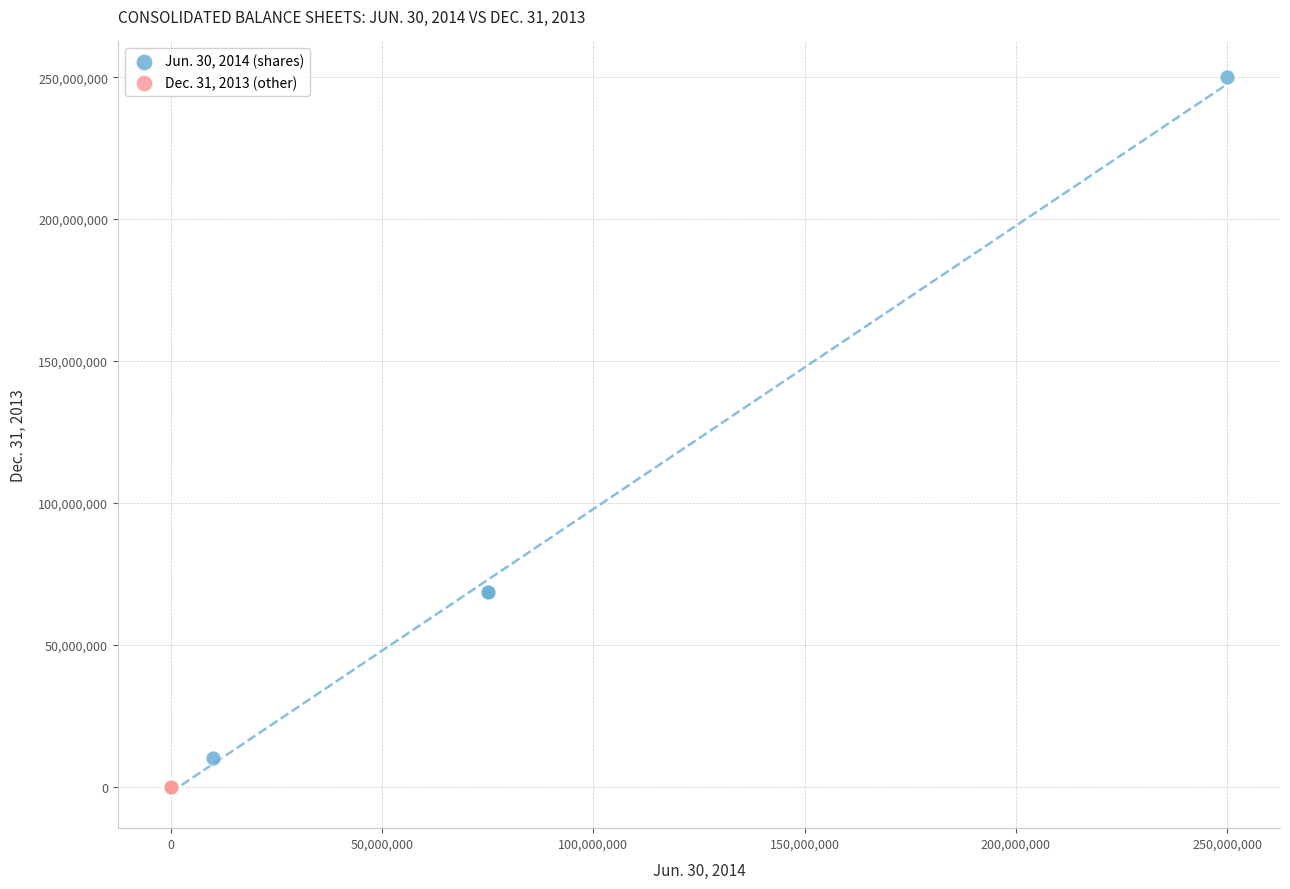

Which series has the largest Y range (max minus min)?

Jun. 30, 2014 (shares)